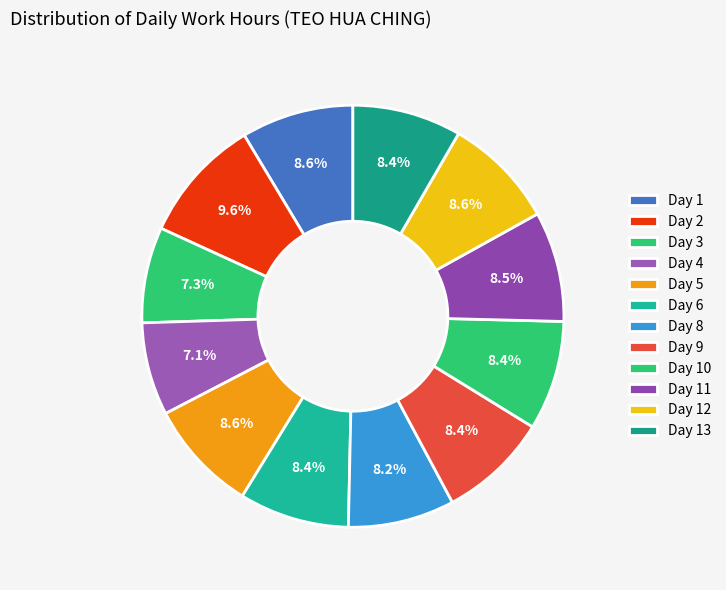

Count the number of slices in the pie.

12